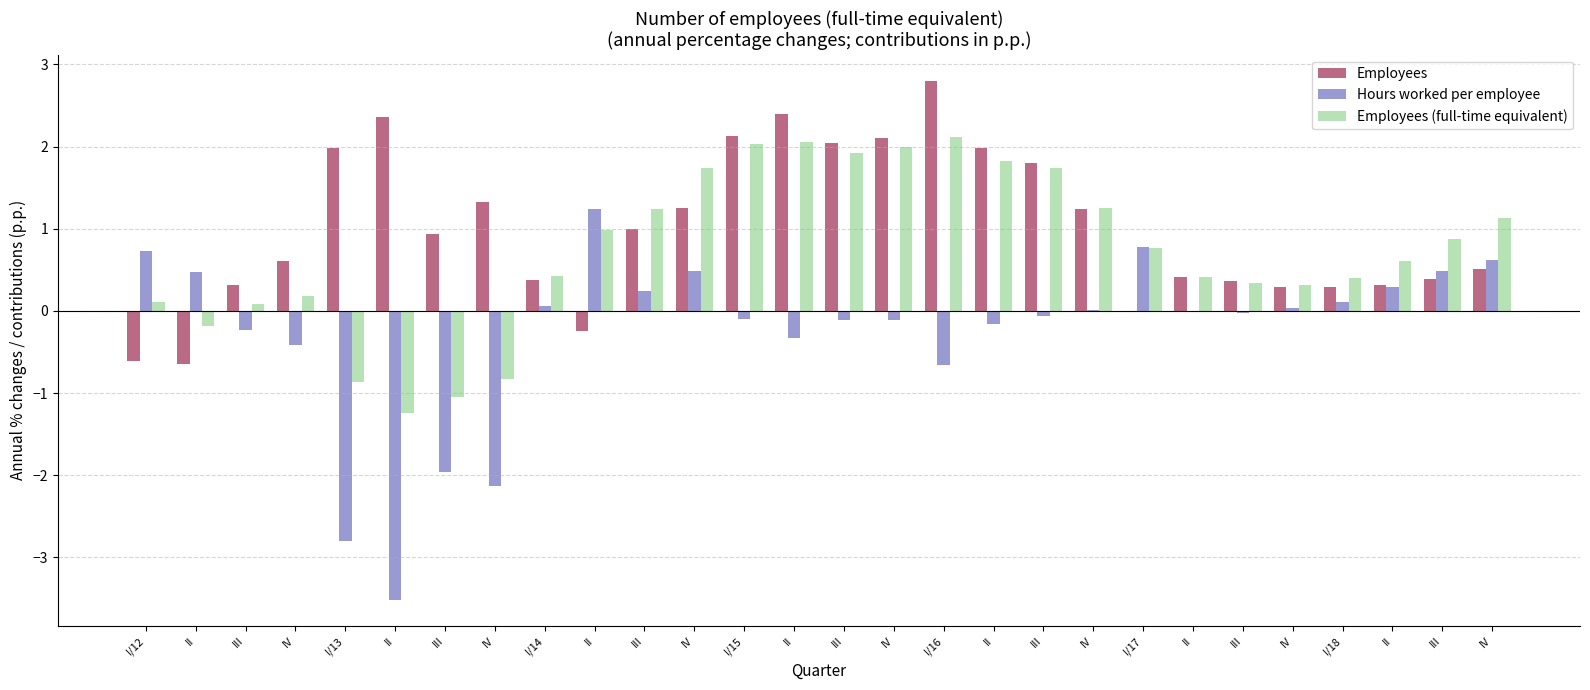

What is the minimum value shown in the chart?

-3.5